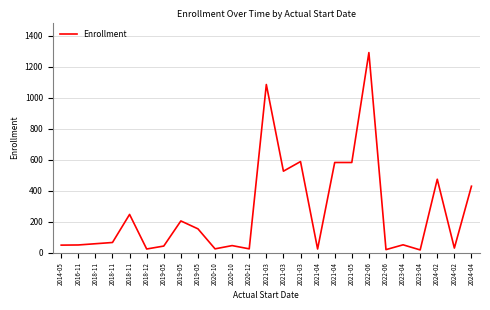

How many points are lower than both their immediate neighbors (excluding endpoints)?

8